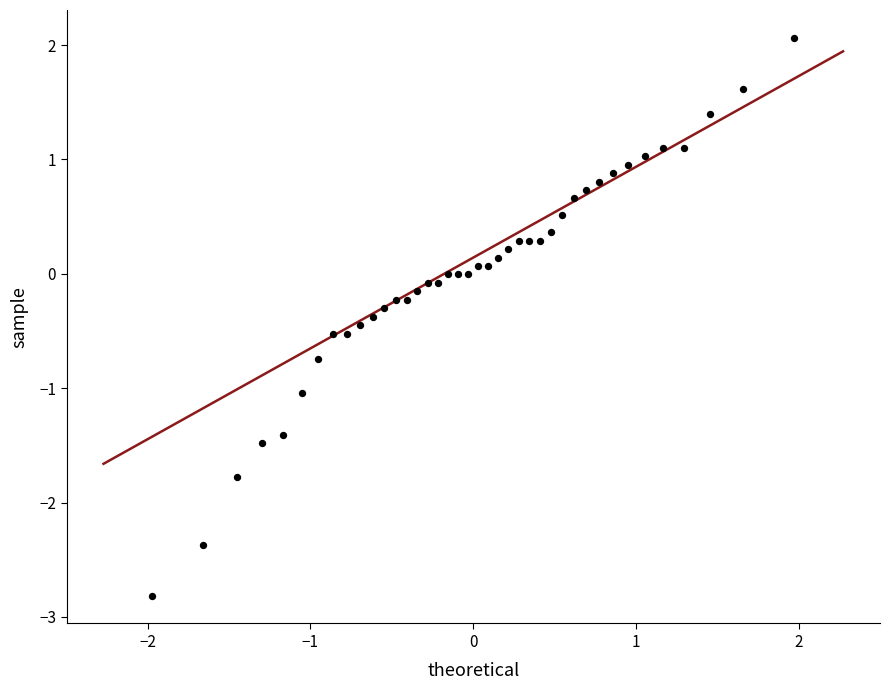

What is the range of X values (max minus min)?

3.9